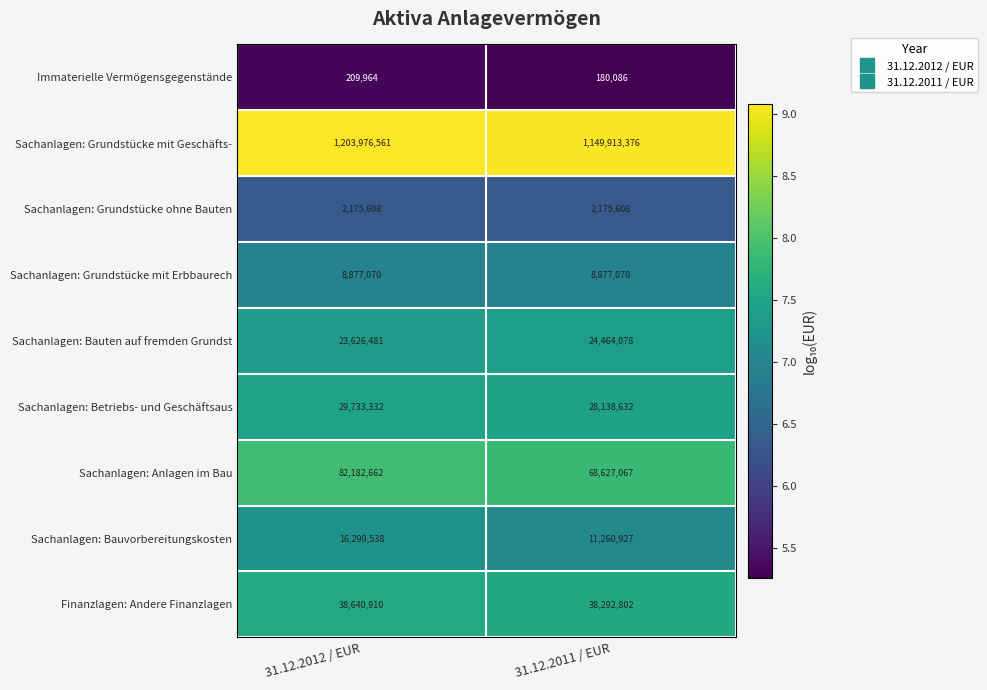

Between 31.12.2012 / EUR and 31.12.2011 / EUR, which series saw the biggest shift?

Sachanlagen: Grundstücke mit Geschäfts-